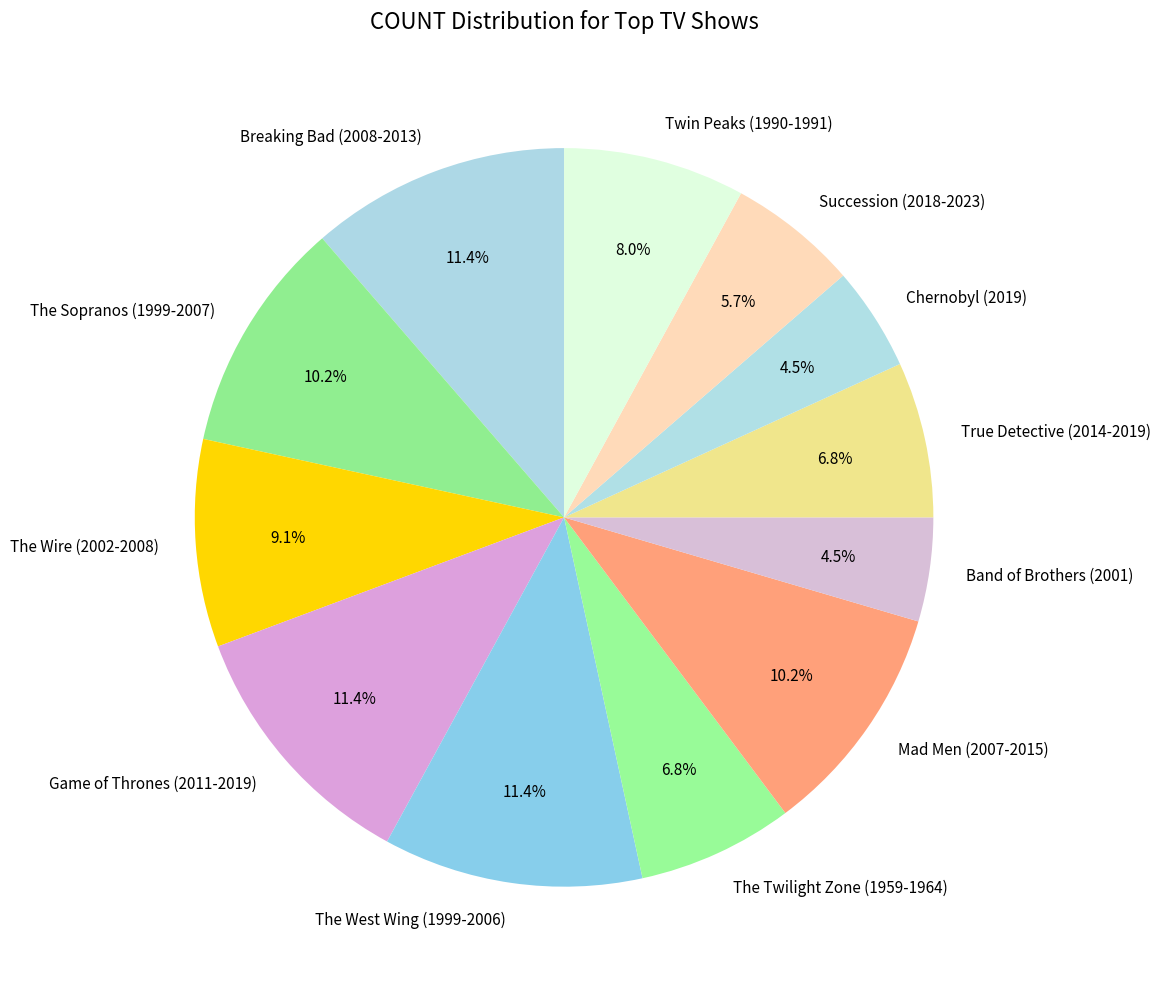

Which has a higher value, The West Wing (1999-2006) or Succession (2018-2023)?

The West Wing (1999-2006)